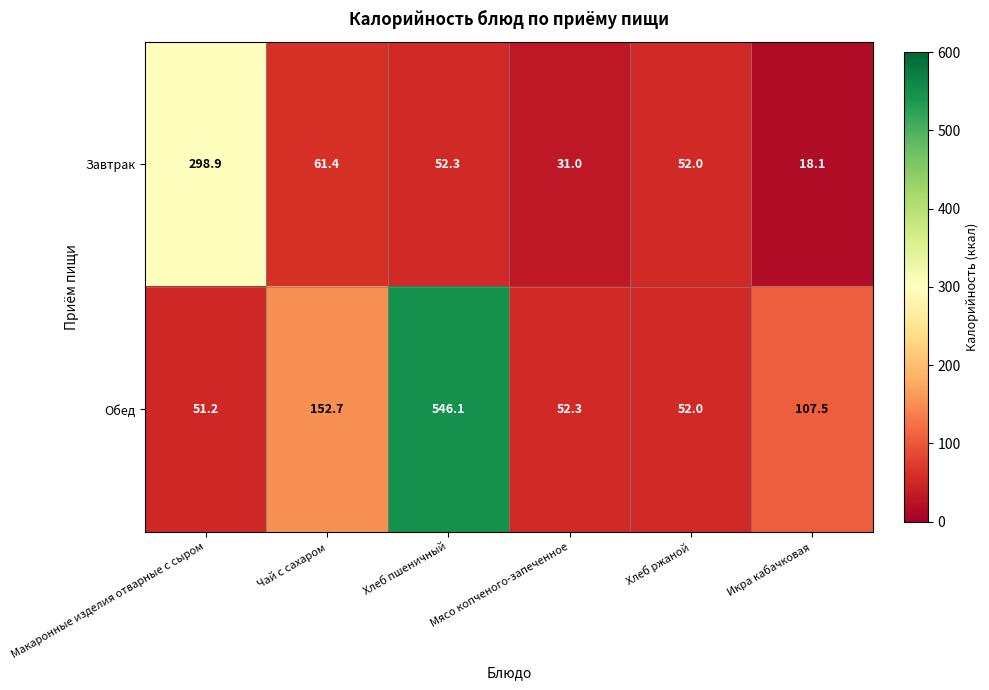

How many values in the Завтрак series are below 52?

2